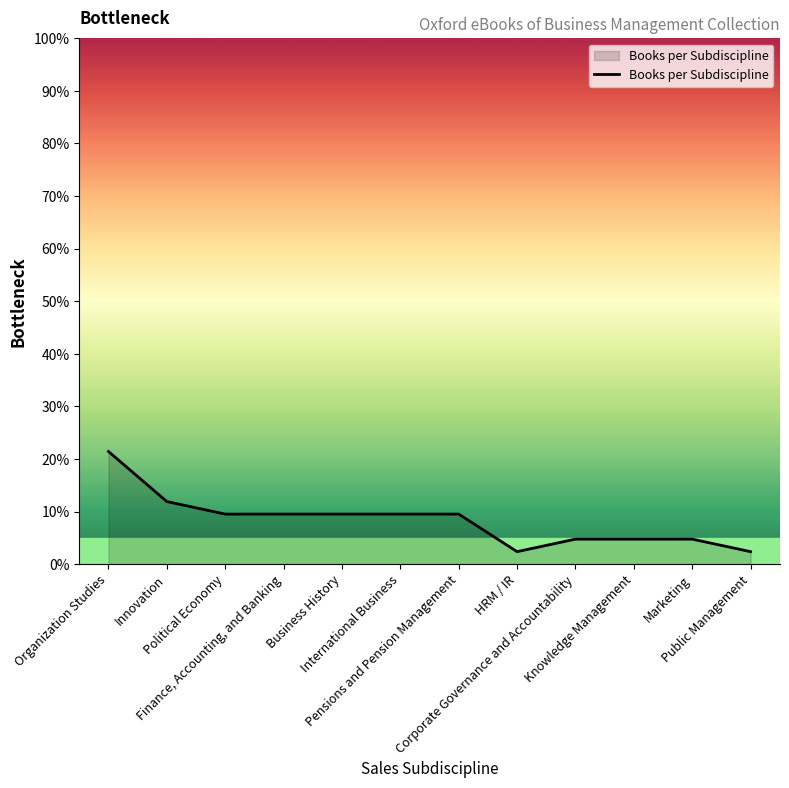

How many lines are shown in the chart?

1